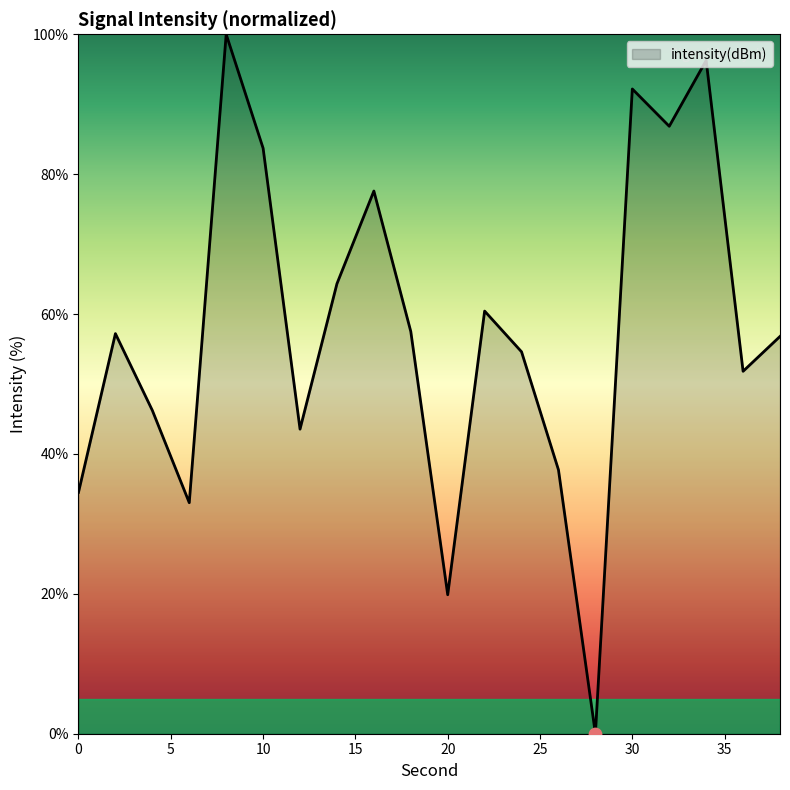

What is the difference between the maximum and minimum values?

100.0